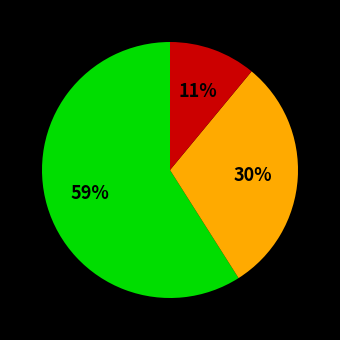

To the nearest percent, what is the difference between the largest and smallest slice percentages?

48%